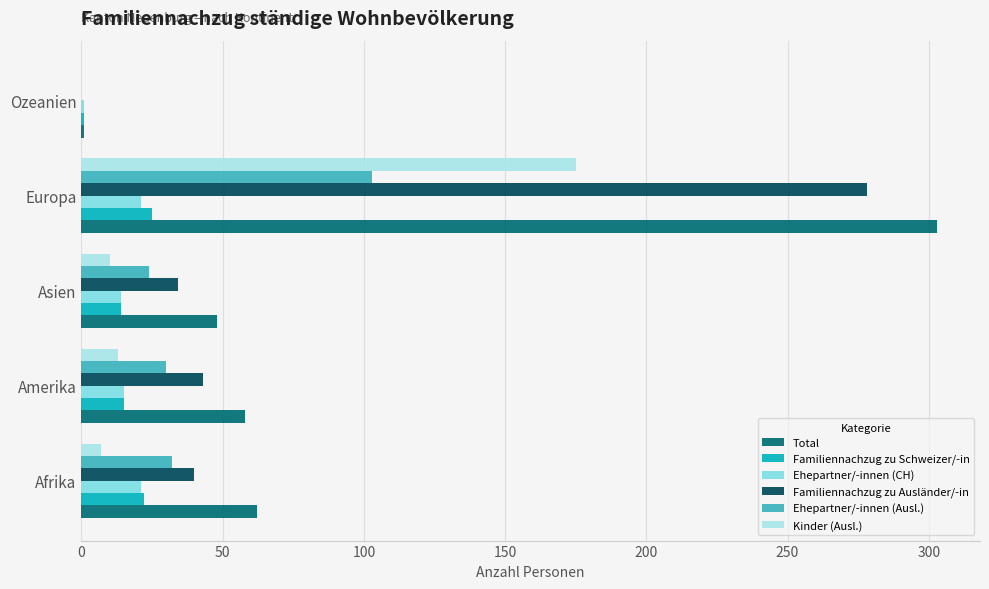

What is the total value across all series at Amerika?

174